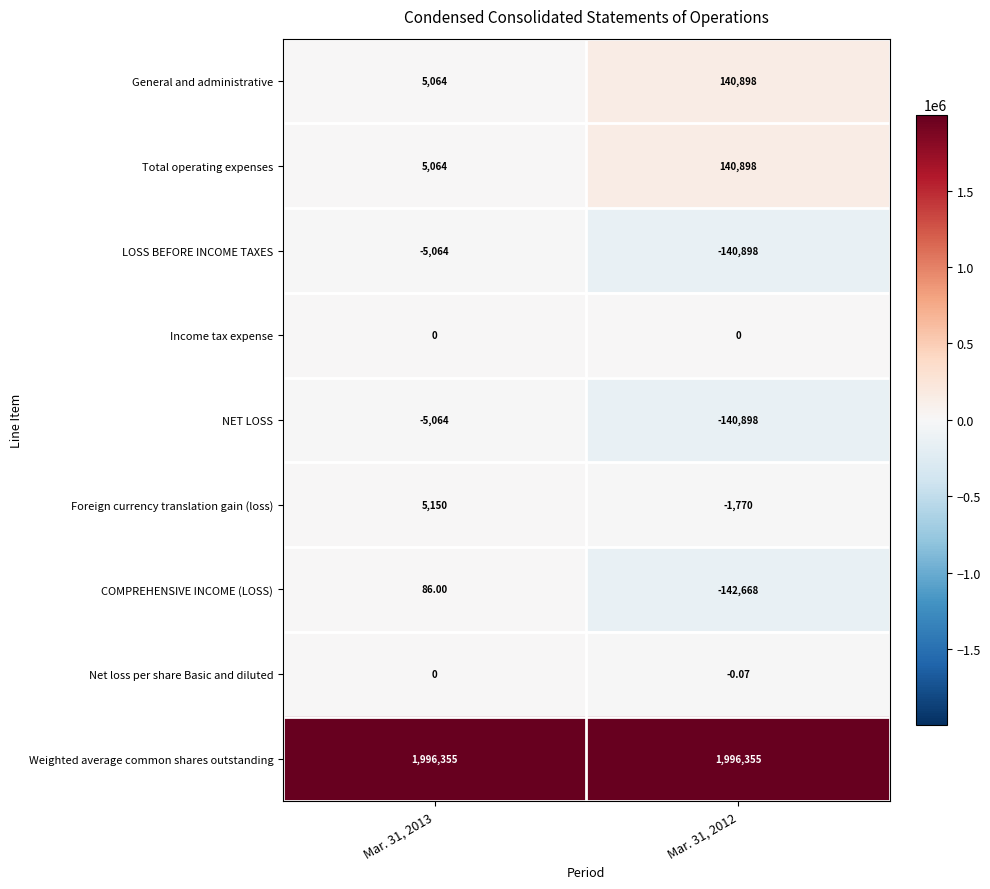

Is the value of COMPREHENSIVE INCOME (LOSS) at Mar. 31, 2013 greater than the value of Net loss per share Basic and diluted at Mar. 31, 2012?

Yes